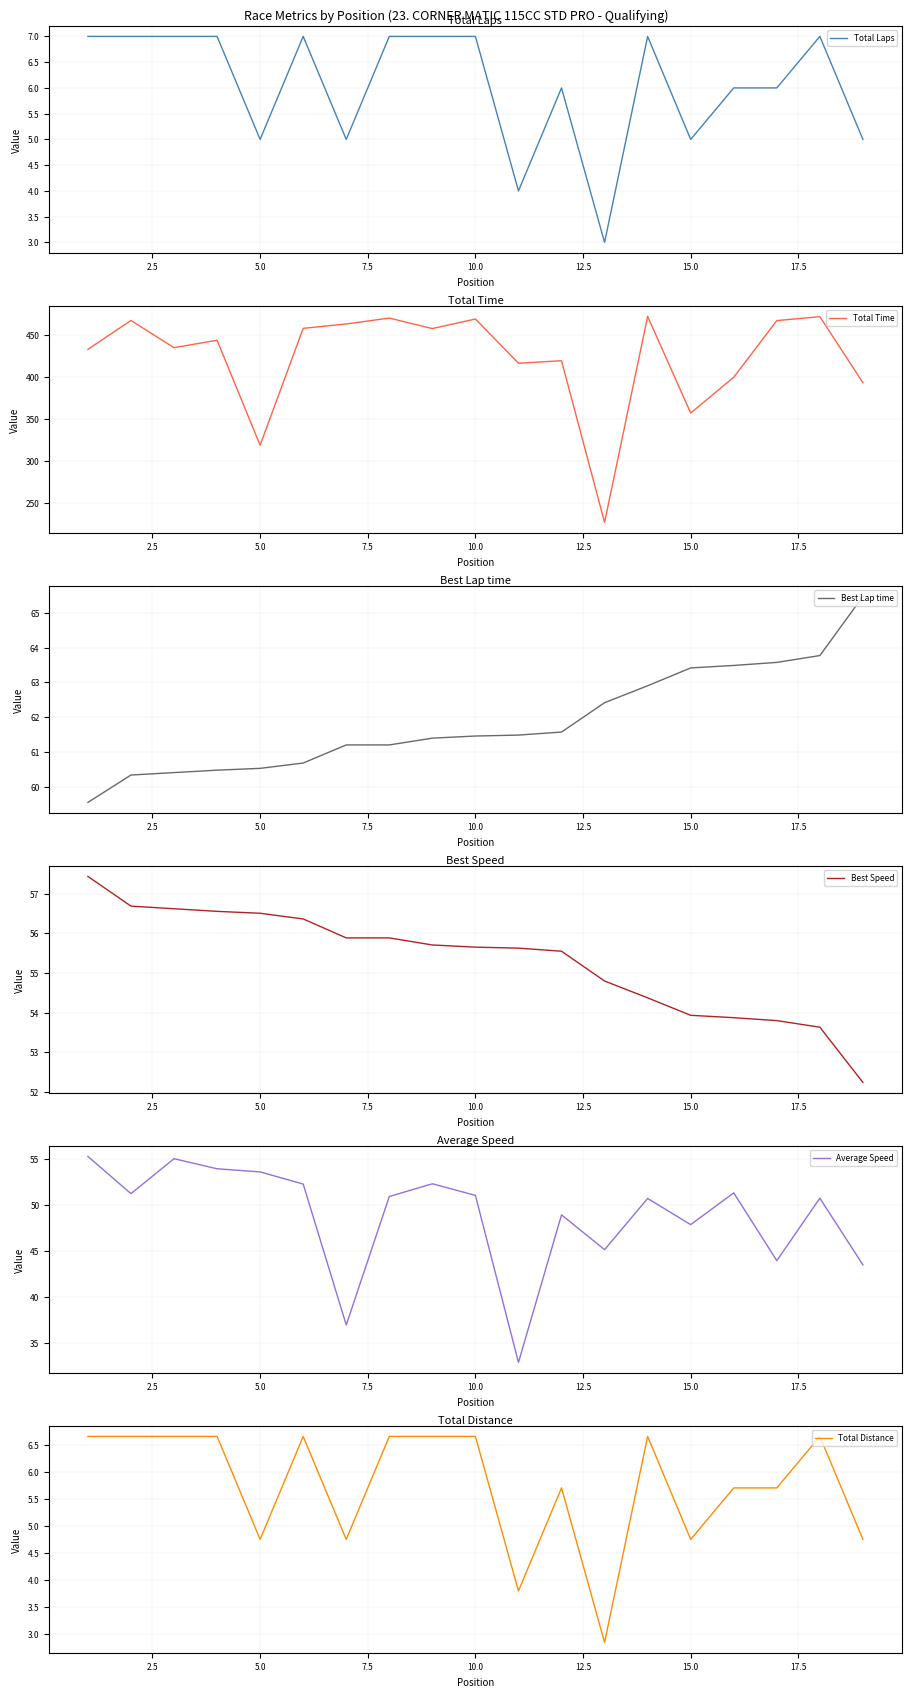

What is the value of the Total Time point at the 8th from the left?

470.3